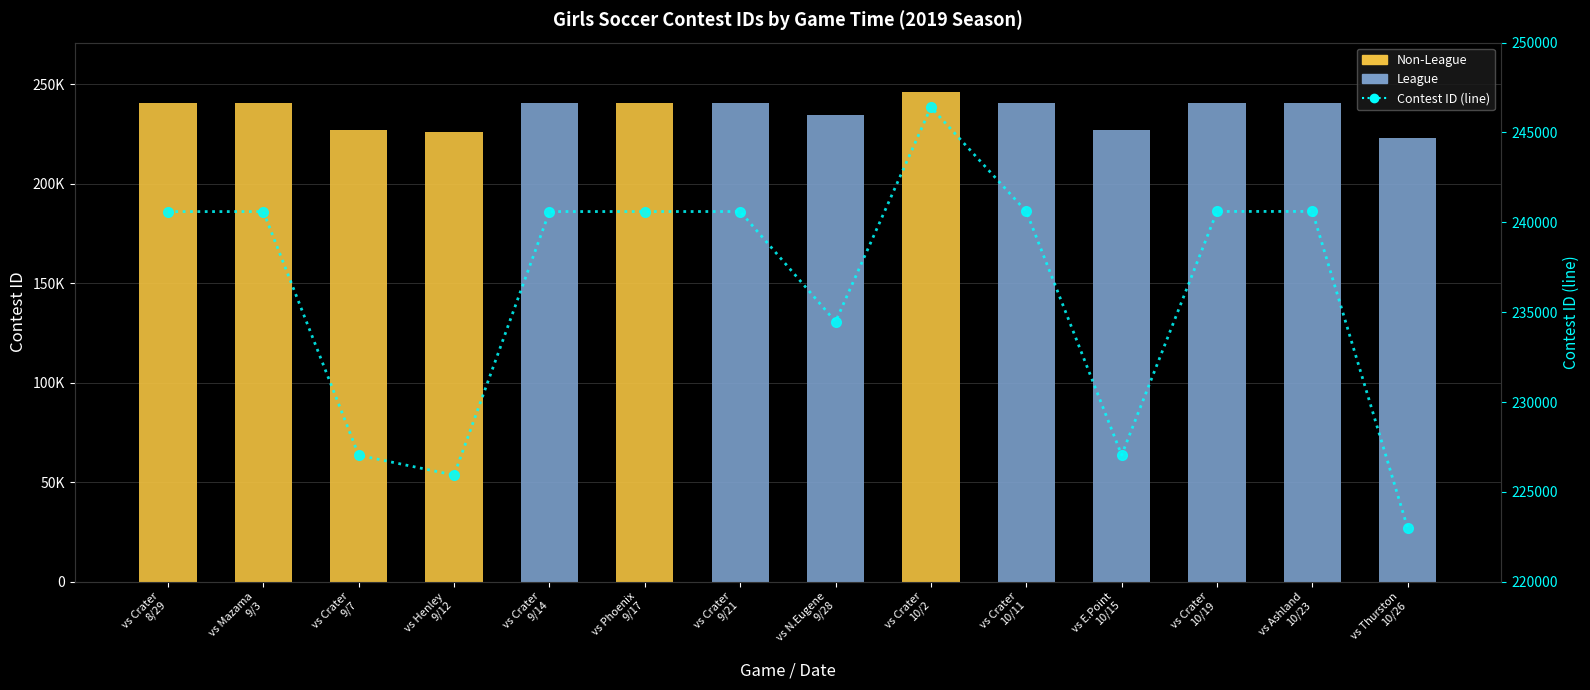

The value of Non-League at vs Crater
10/2 is 423307. True or false?

False